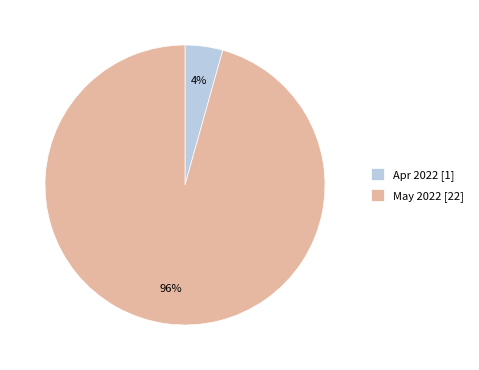

How many segments does this pie chart have?

2